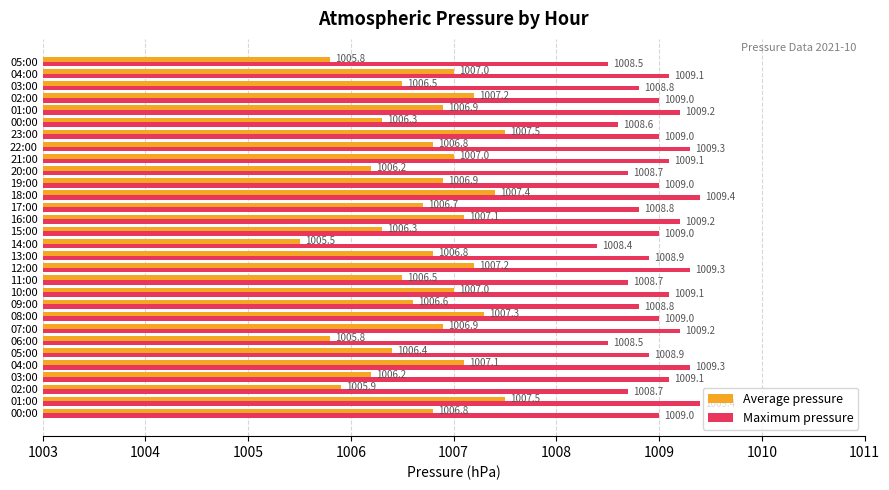

How many data points in Maximum pressure are less than 1009?

12